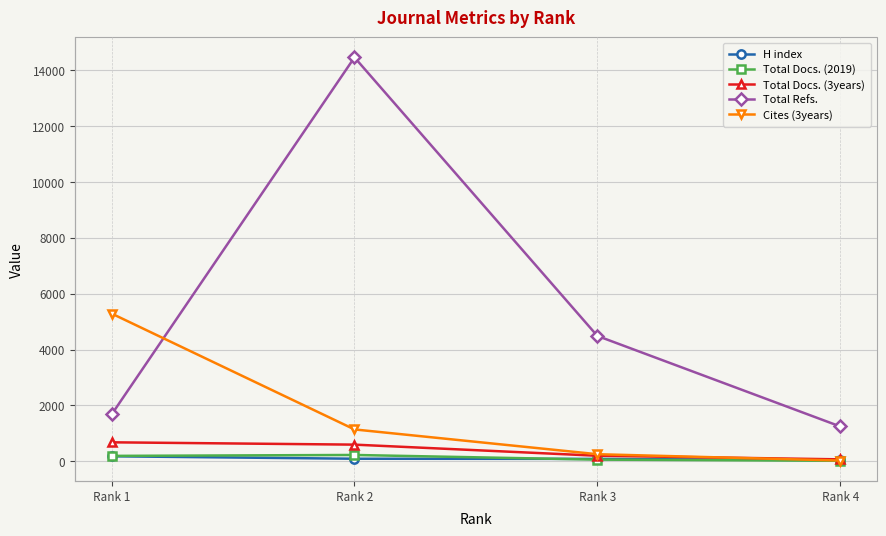

Which series has the largest total across all categories?

Total Refs.